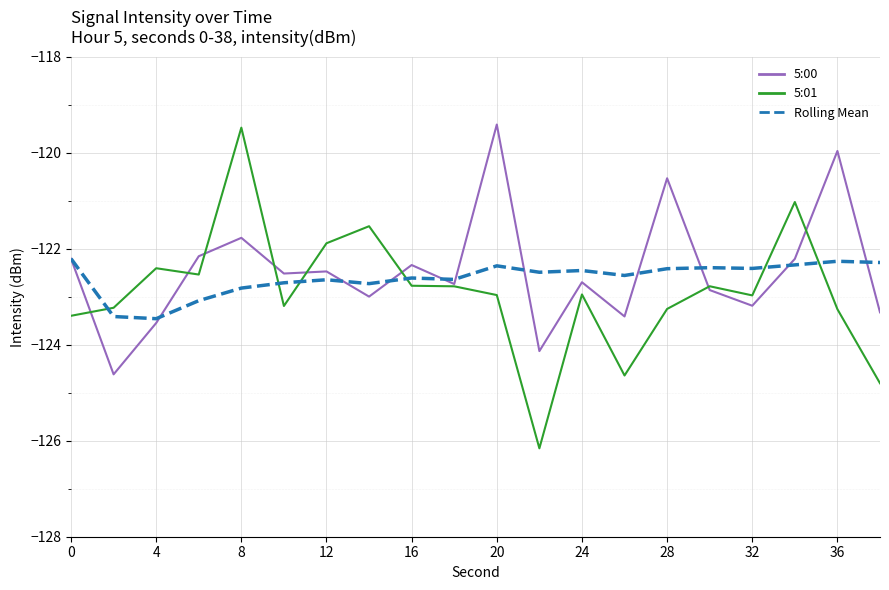

What is the lowest value of the Rolling Mean series?

-123.5